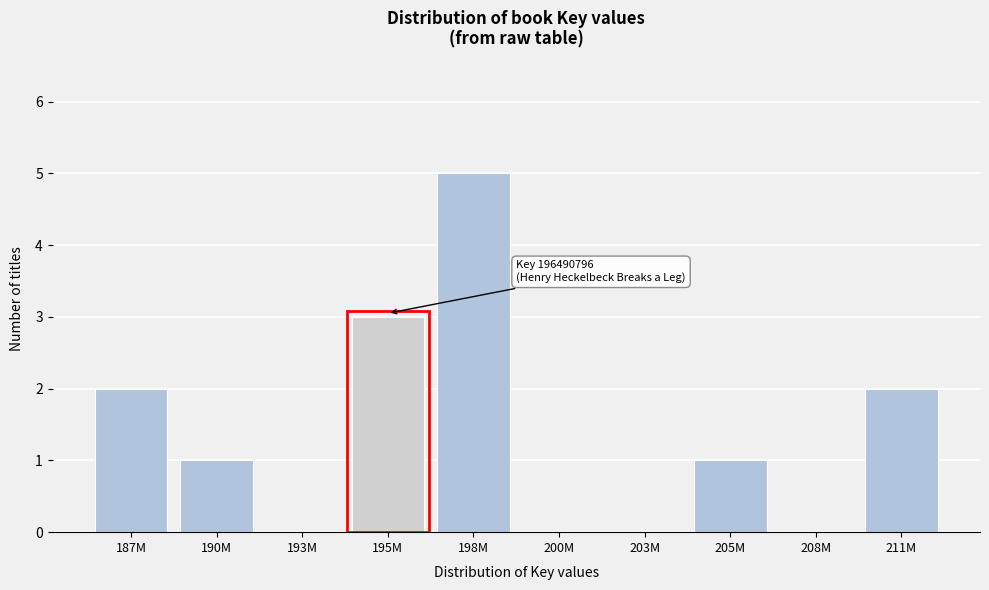

Reading right to left, transcribe all the data shown in this chart.

211M=2	208M=0	205M=1	203M=0	200M=0	198M=5	195M=3	193M=0	190M=1	187M=2